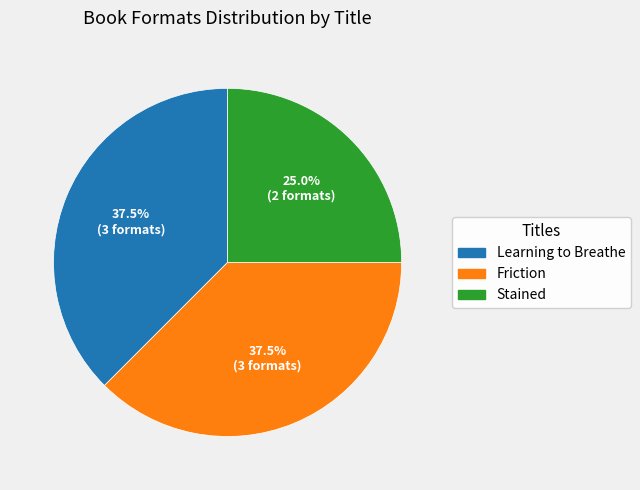

What is the total percentage of Friction and Stained?

62.5%